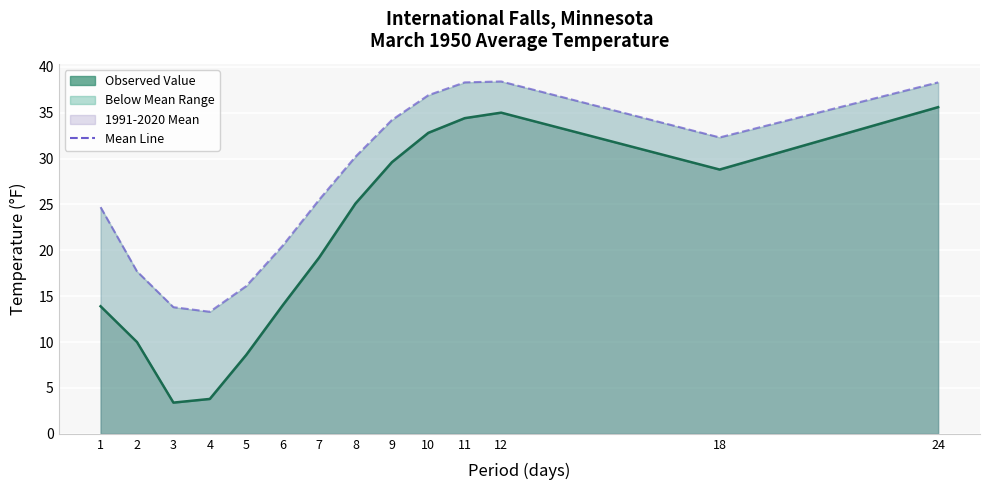

True or false: Value has a value of 18.3 at 1.

False